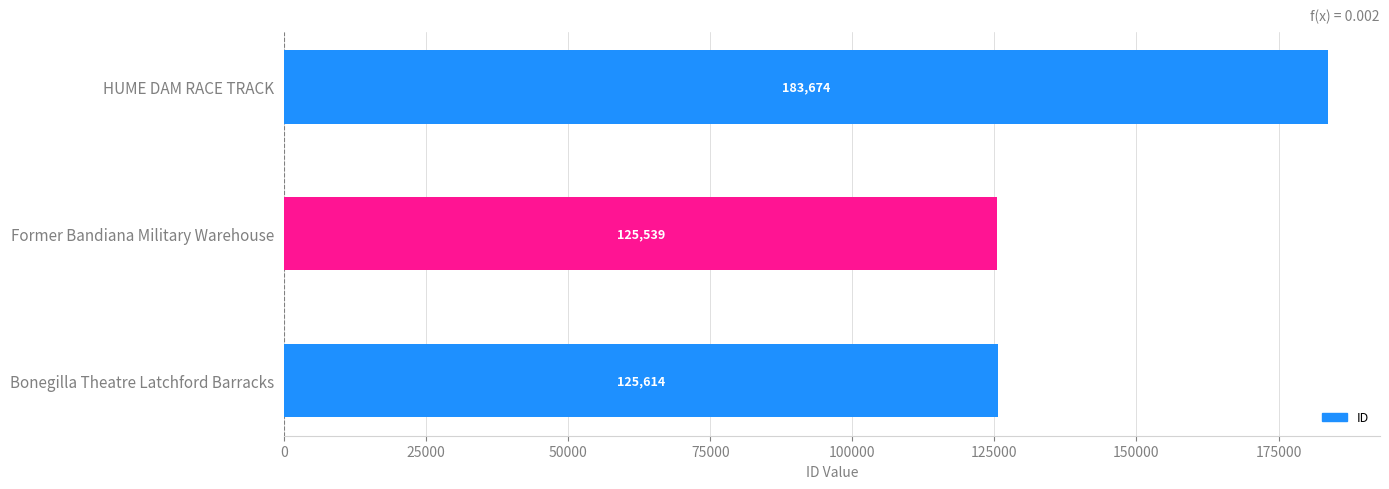

What is the change in value from HUME DAM RACE TRACK to Bonegilla Theatre Latchford Barracks?

-58060